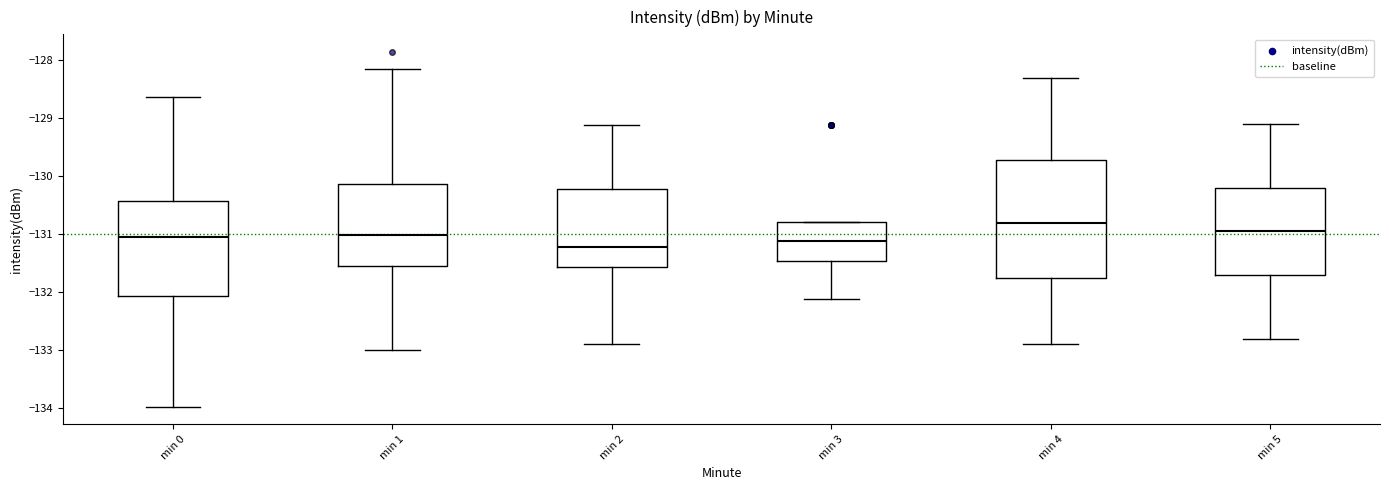

Reading left to right, read every box against the y-axis: the position of its median line, the range the box covers, and the ends of its whiskers. The values are not printed on the chart, so give them approximately, as read against the axis.

min 0: median -131.1, box -132.1 to -130.4, whiskers -134.0 to -128.6
min 1: median -131.0, box -131.6 to -130.1, whiskers -133.0 to -128.1
min 2: median -131.2, box -131.6 to -130.2, whiskers -132.9 to -129.1
min 3: median -131.1, box -131.5 to -130.8, whiskers -132.1 to -130.8
min 4: median -130.8, box -131.8 to -129.7, whiskers -132.9 to -128.3
min 5: median -131.0, box -131.7 to -130.2, whiskers -132.8 to -129.1